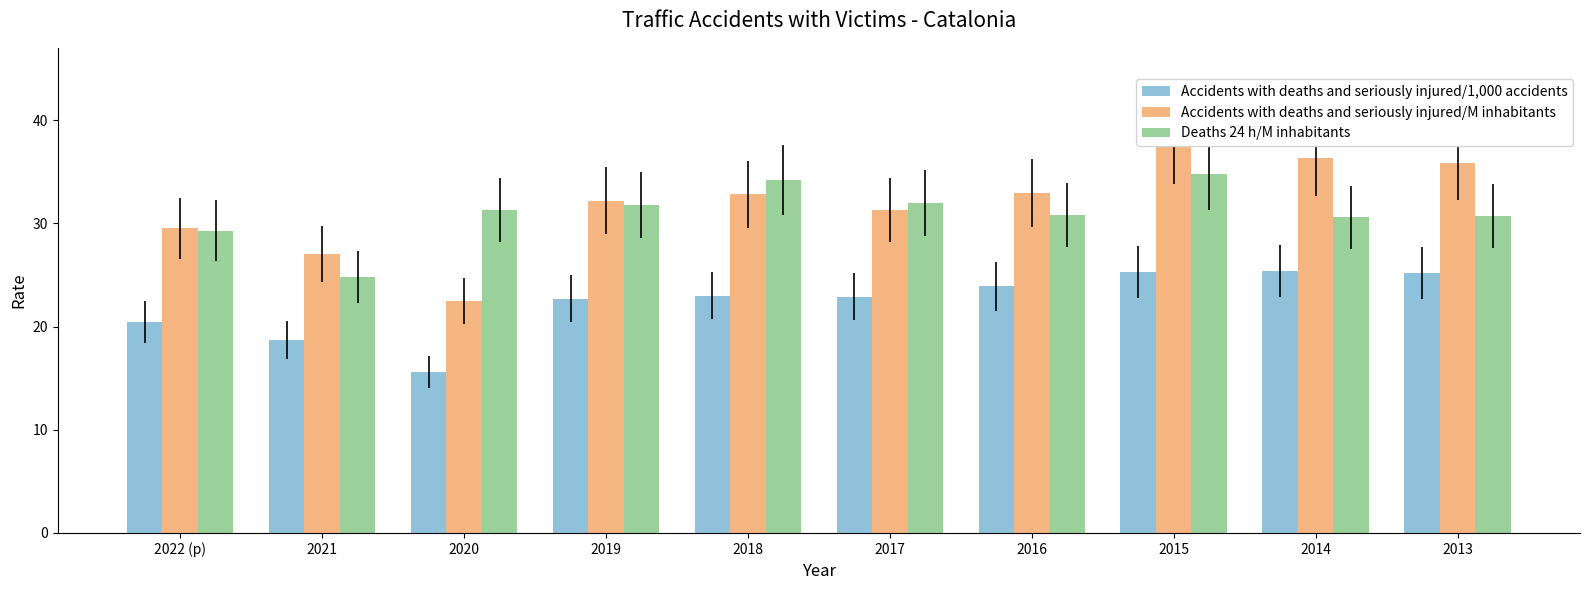

How many groups of bars are there?

10